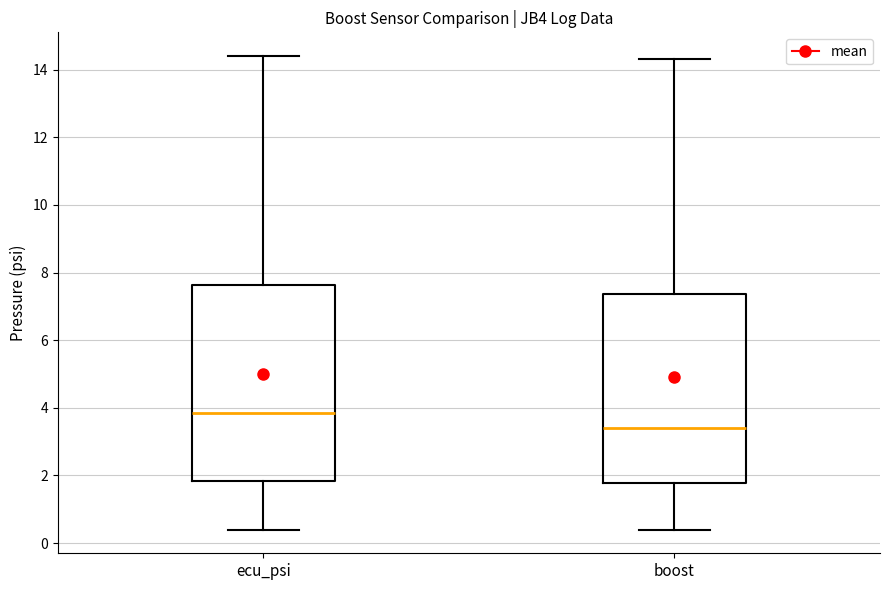

Reading left to right, transcribe this box plot: for each box, give where its median line is, the range the box spans, and where its two whiskers end, as read against the y-axis. The values are not printed on the chart, so give them approximately, as read against the axis.

ecu_psi: median 3.8, box 1.8 to 7.6, whiskers 0.4 to 14.4
boost: median 3.4, box 1.8 to 7.4, whiskers 0.4 to 14.4